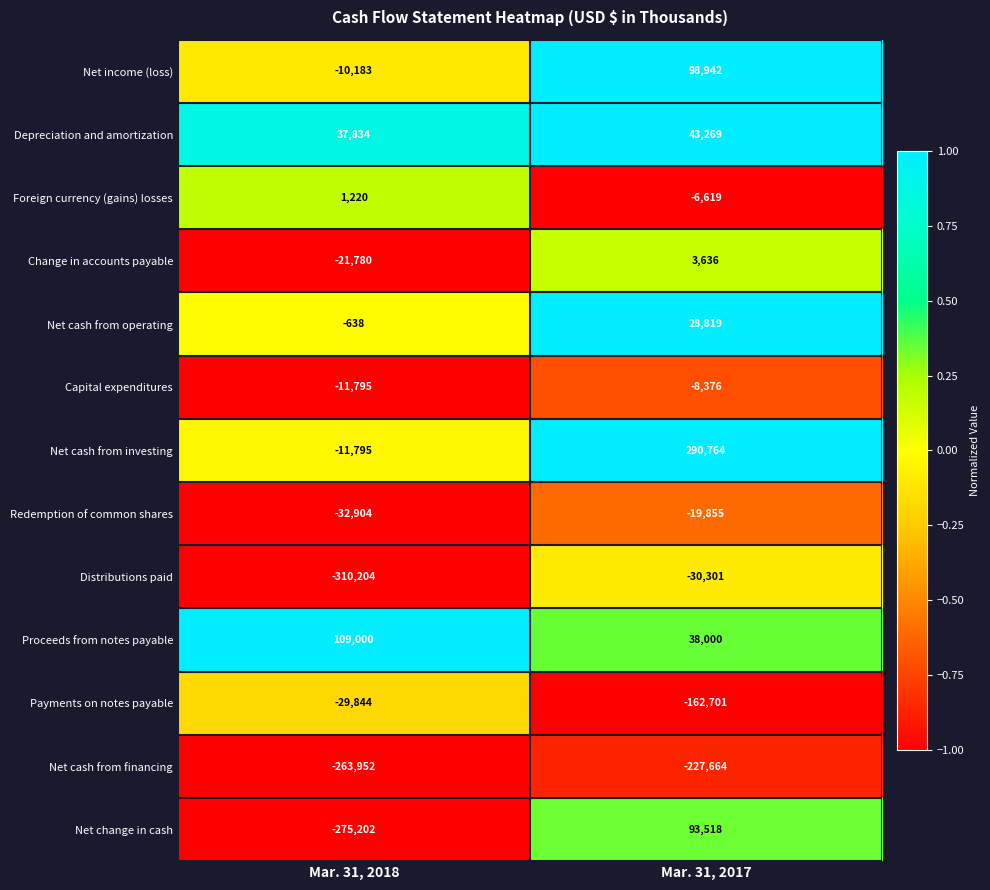

Reading left to right, list all the values displayed in this chart.

Net income (loss): -10183	98942
Depreciation and amortization: 37834	43269
Foreign currency (gains) losses: 1220	-6619
Change in accounts payable: -21780	3636
Net cash from operating: -638	28819
Capital expenditures: -11795	-8376
Net cash from investing: -11795	290764
Redemption of common shares: -32904	-19855
Distributions paid: -310204	-30301
Proceeds from notes payable: 109000	38000
Payments on notes payable: -29844	-162701
Net cash from financing: -263952	-227664
Net change in cash: -275202	93518